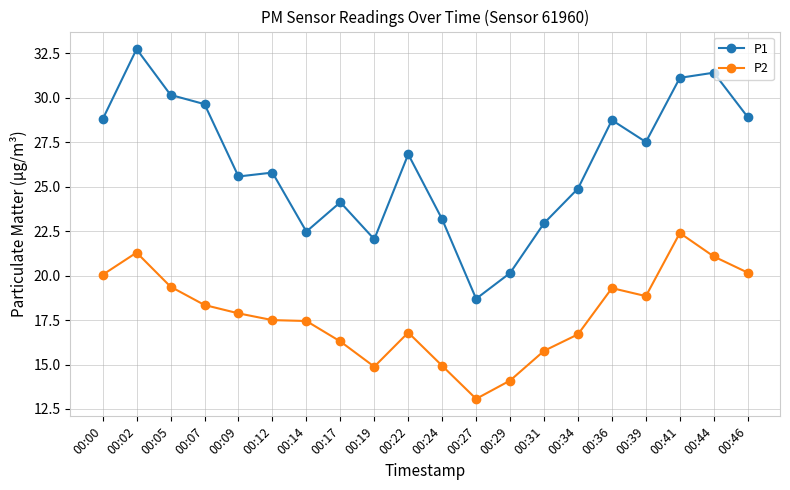

Which series changed the most between 00:02 and 00:27?

P1